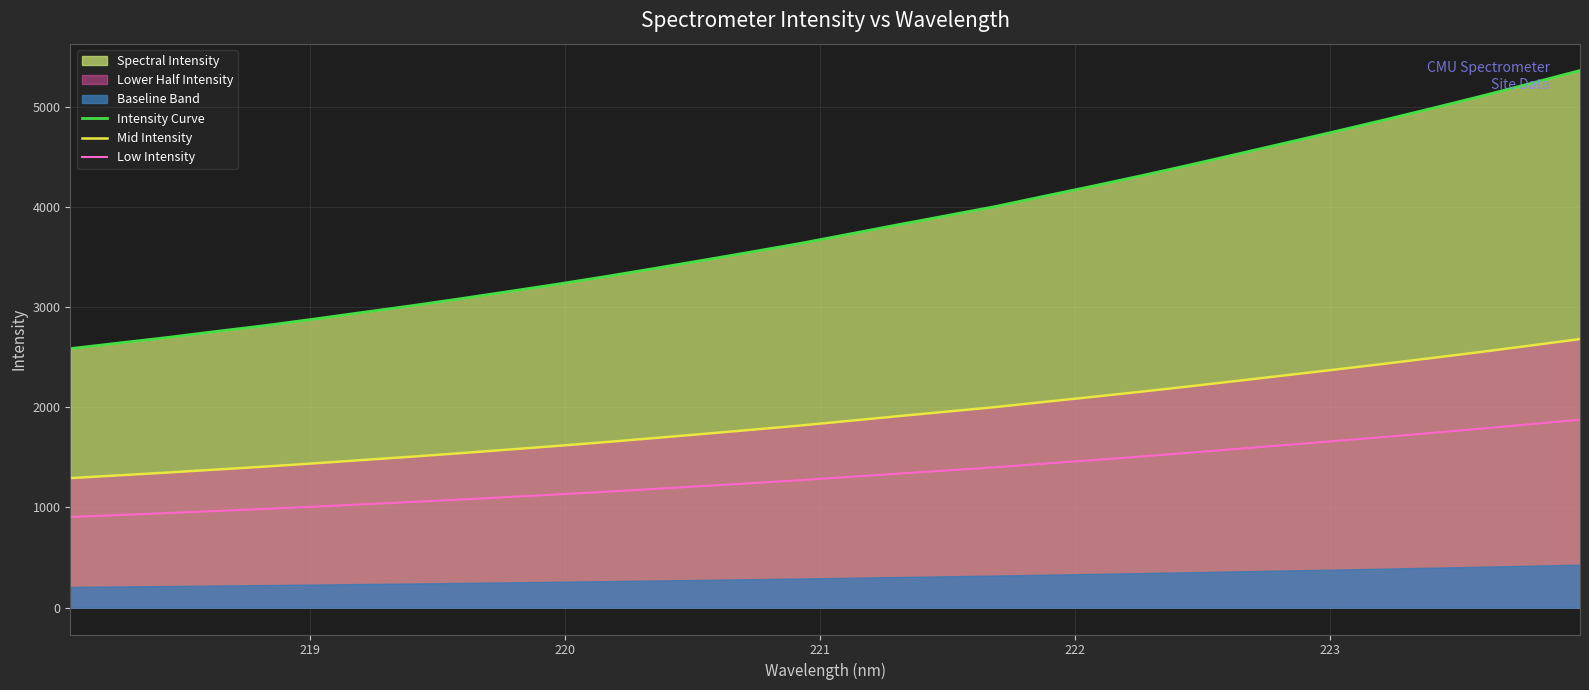

True or false: Low Intensity and Mid Intensity intersect in this chart.

False